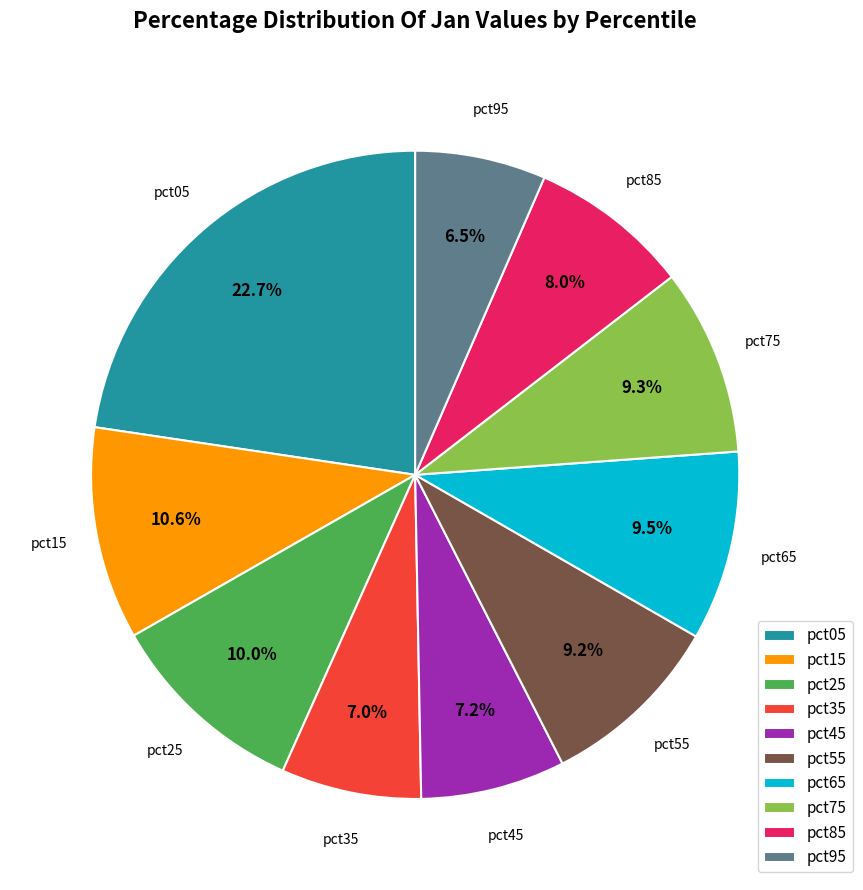

Is pct45 the majority of the pie?

No